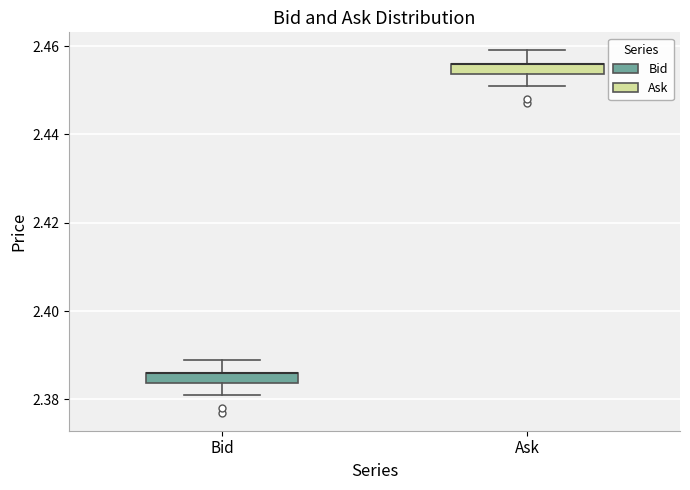

Where is the upper edge of the box for Bid on the y-axis? The values are not printed on the chart, so give them approximately, as read against the axis.

2.386